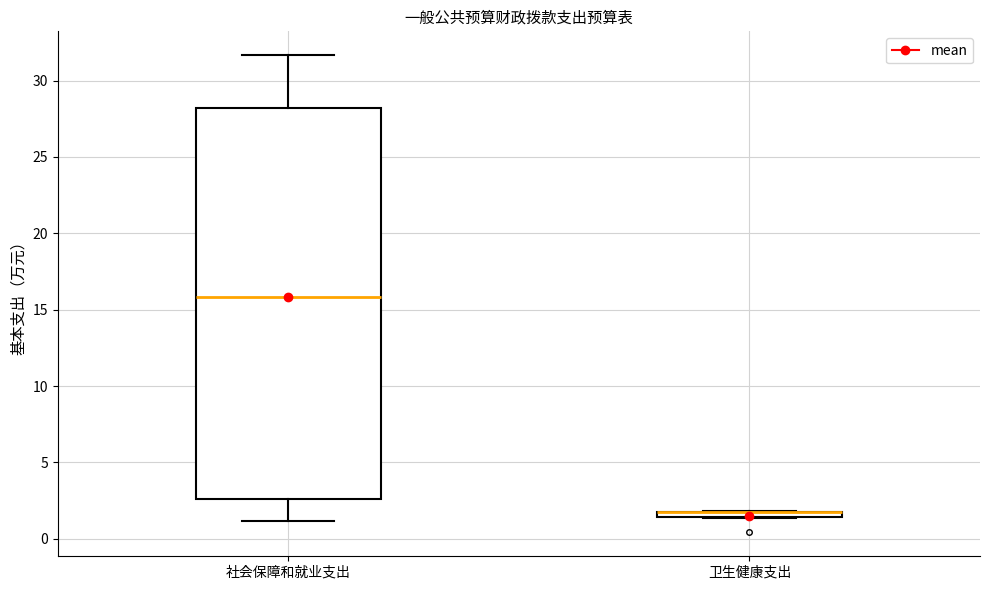

Where does the median line of the box for 社会保障和就业支出 sit on the y-axis? The values are not printed on the chart, so give them approximately, as read against the axis.

16.0